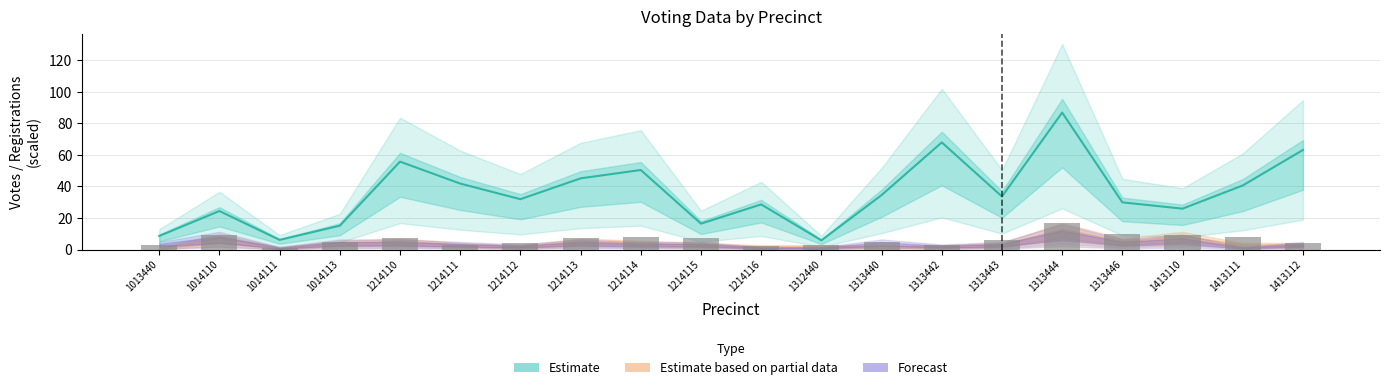

At which category does the chart reach its peak across all series?

1313444